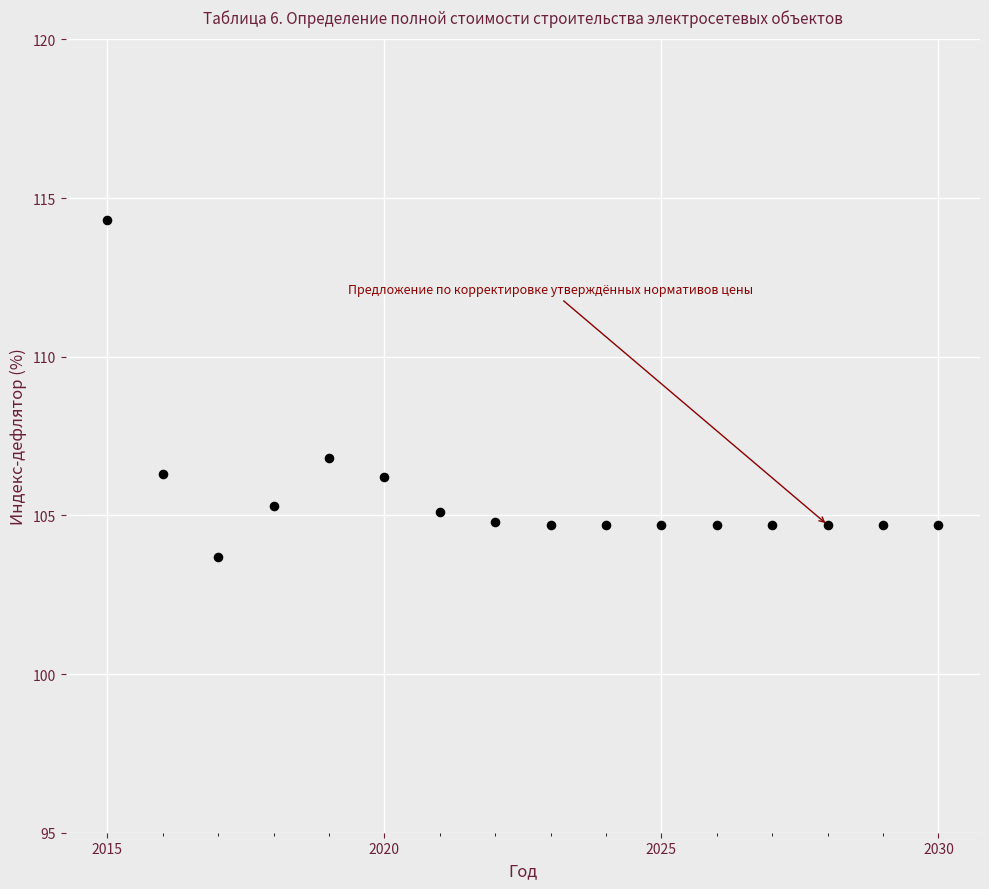

What is the range of Y values (max minus min)?

10.6